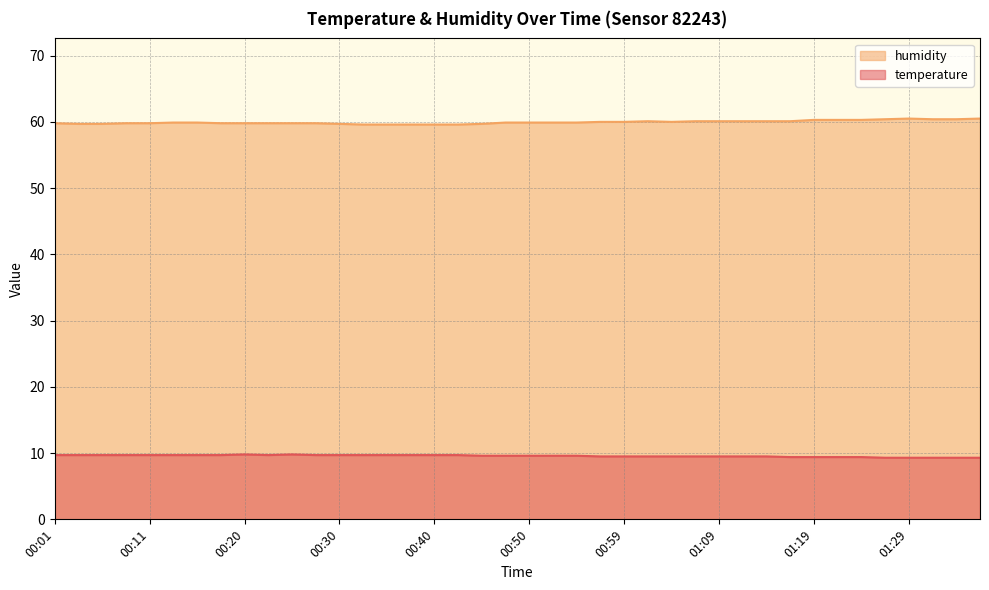

What is the value of the temperature point at the 32nd from the left?

9.4